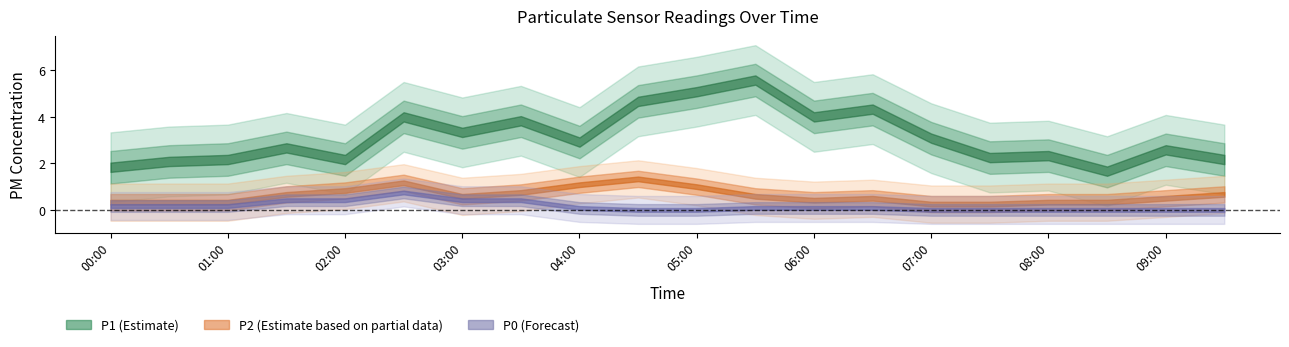

True or false: P1 and P0 cross at least once.

False